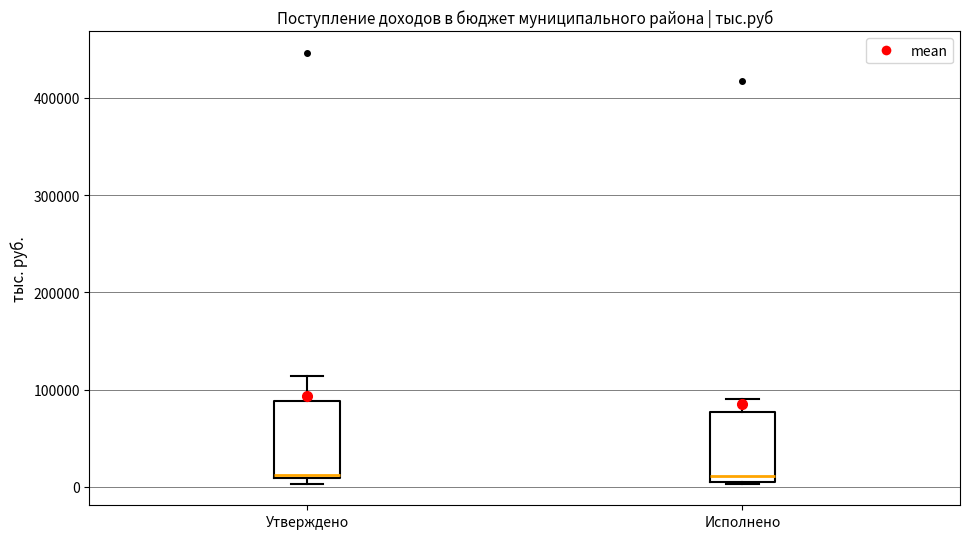

Reading left to right, read every box against the y-axis: the position of its median line, the range the box covers, and the ends of its whiskers. The values are not printed on the chart, so give them approximately, as read against the axis.

Утверждено: median 10000, box 10000 to 90000, whiskers 0 to 110000
Исполнено: median 10000 (just above the box's lower edge), box 10000 to 80000, whiskers 0 to 90000